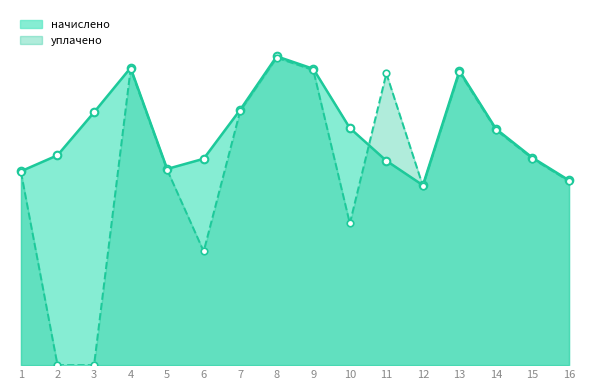

Which series reaches the maximum Y coordinate?

начислено